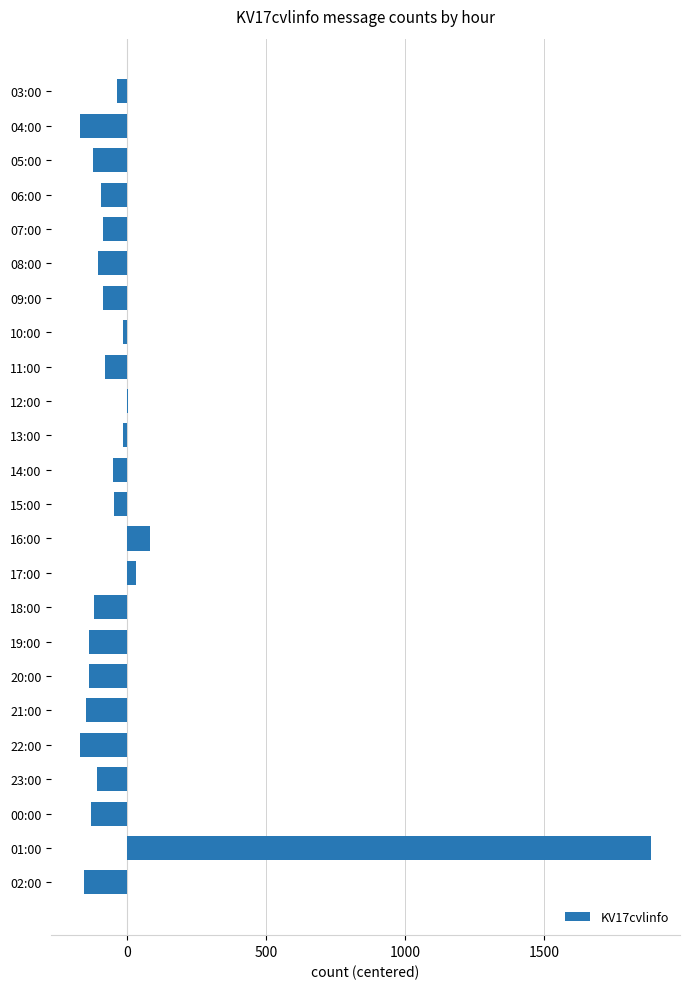

Where is the data nearest to the value 857?

16:00